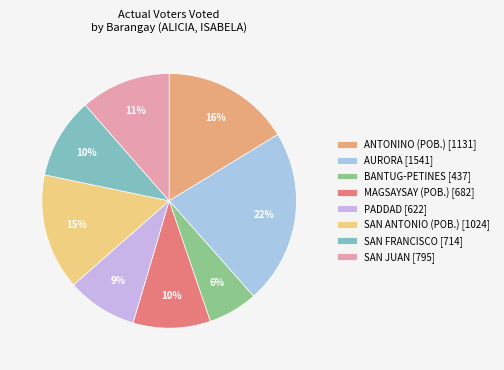

How many segments does this pie chart have?

8